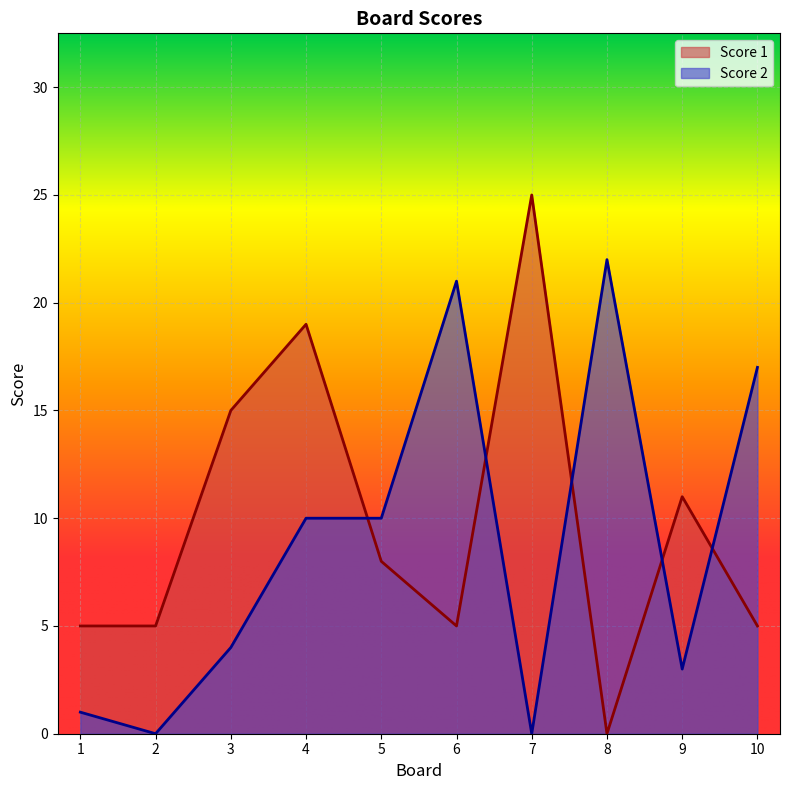

At which category does the chart reach its peak across all series?

7